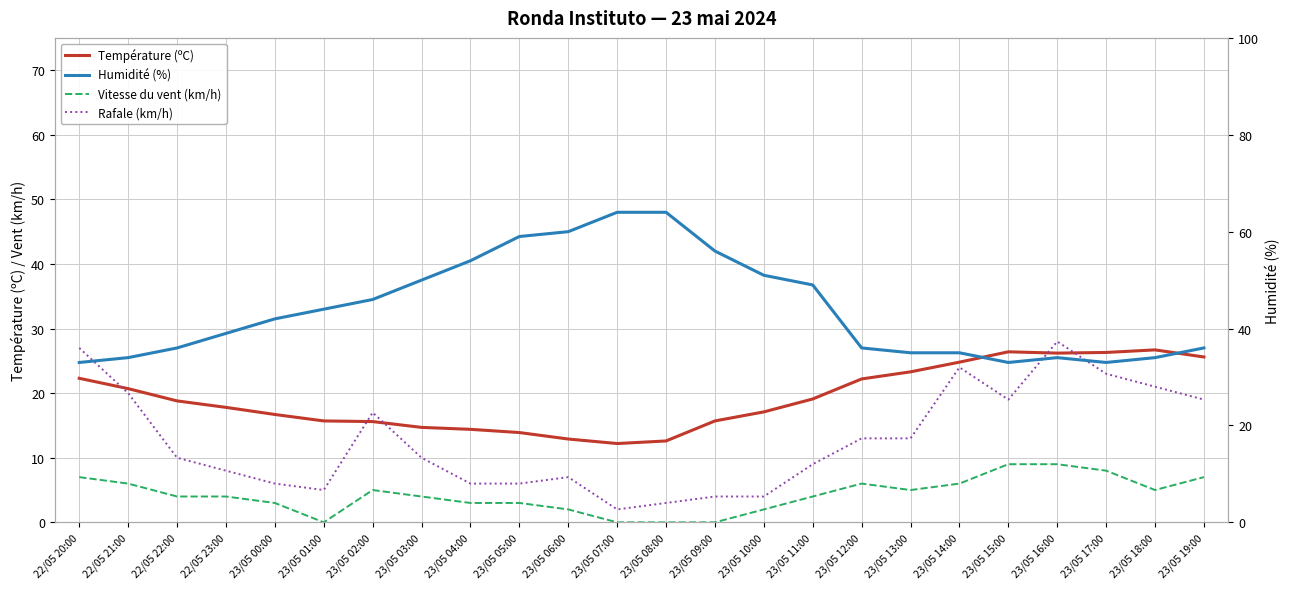

At which category is the sum across all series the highest?

23/05 16:00